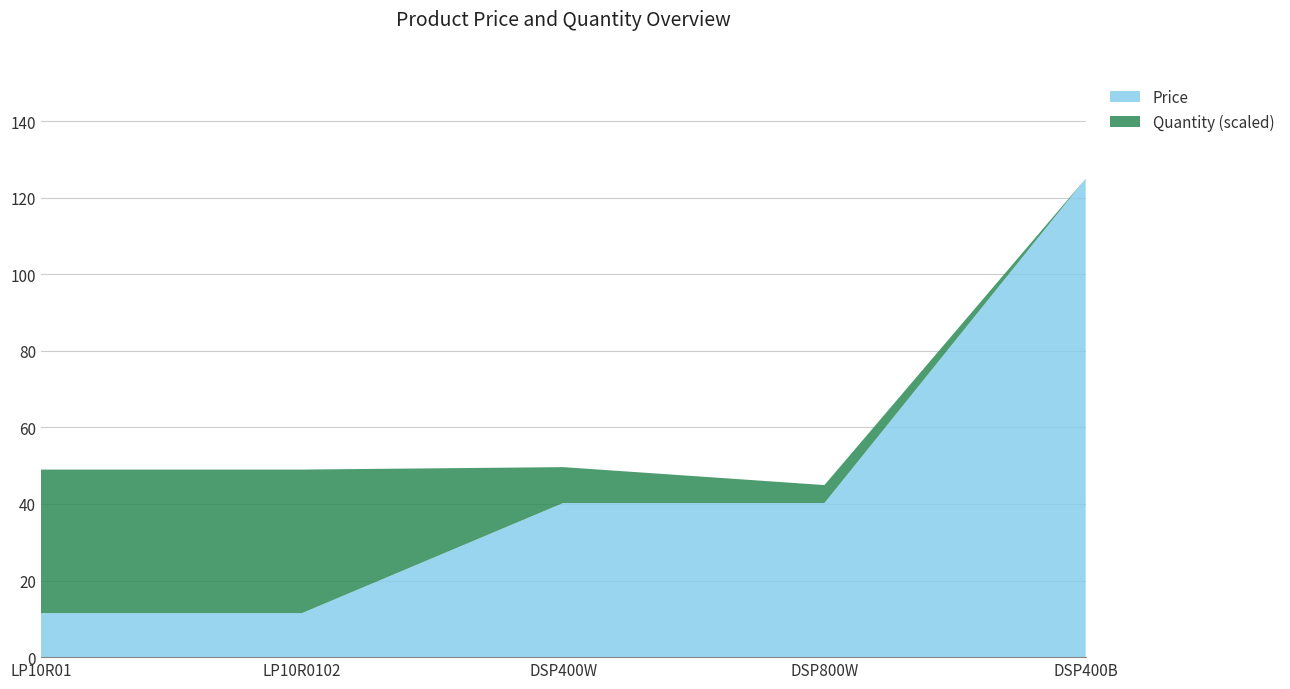

Reading left to right, transcribe all the data shown in this chart.

Price: 11.5	11.5	40.2	40.2	124.9
Quantity: 8.0	8.0	2.0	1.0	0.0